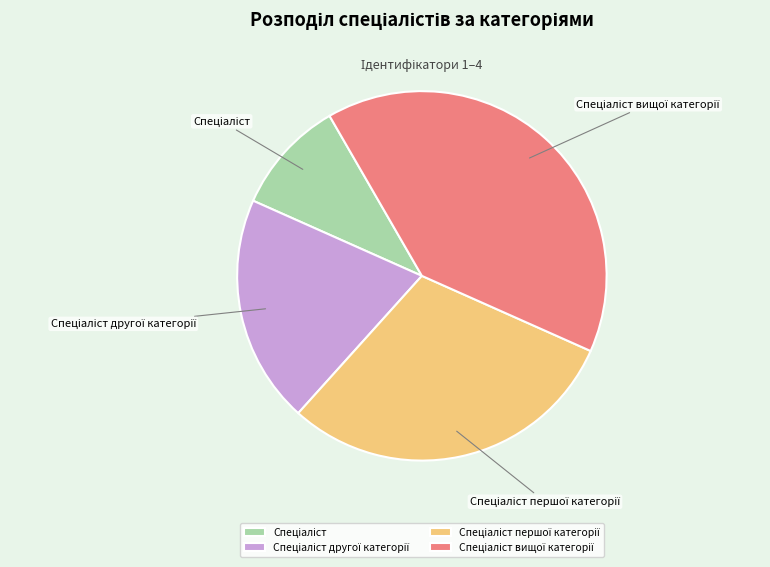

Is there any slice that represents more than half of the pie?

No